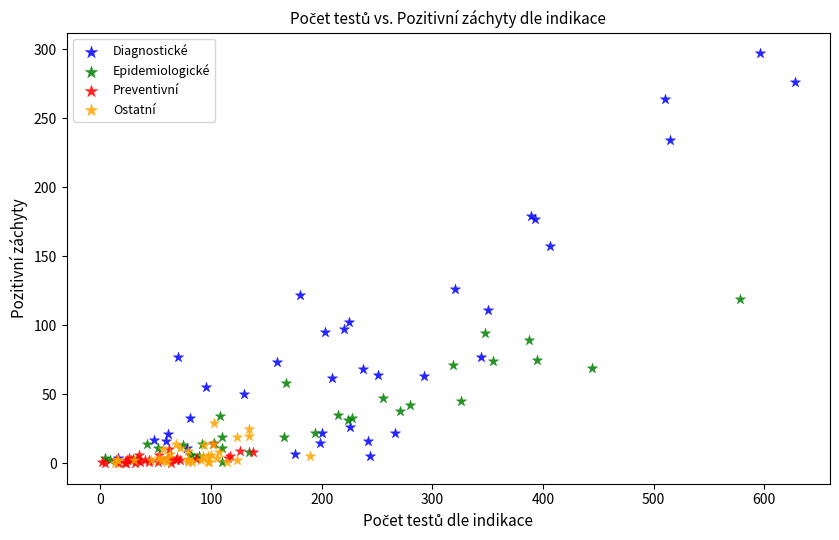

Which series has the widest spread of Y values?

Diagnostické